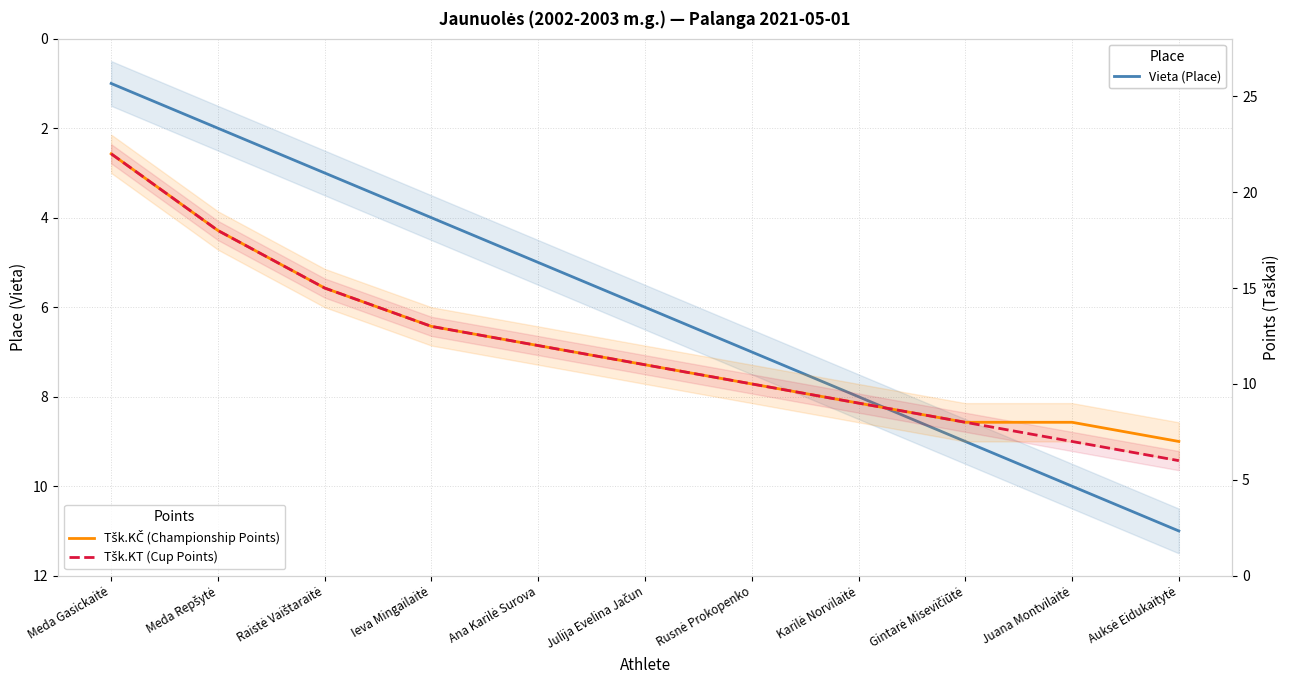

What is the value of the Tšk.KT (Cup Points) point at the 8th from the left?

9